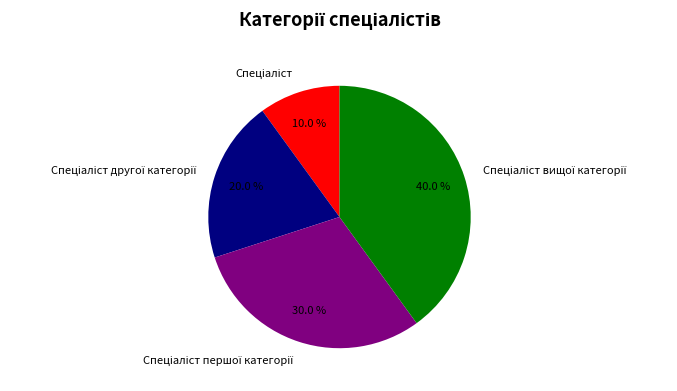

How many segments does this pie chart have?

4